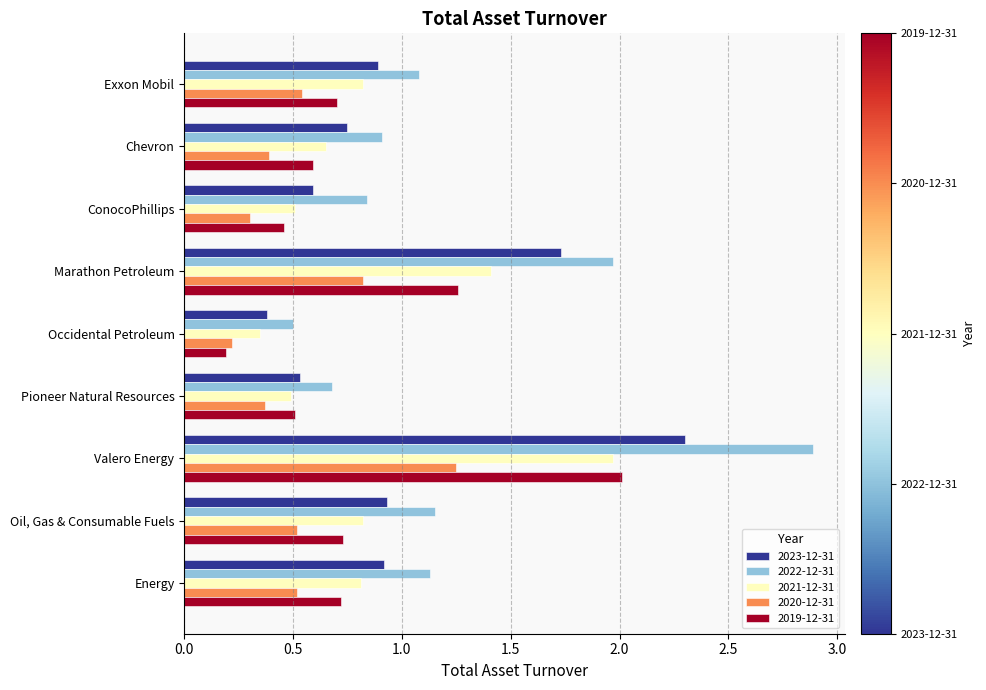

Which category has the highest value in the 2020-12-31 series?

Valero Energy